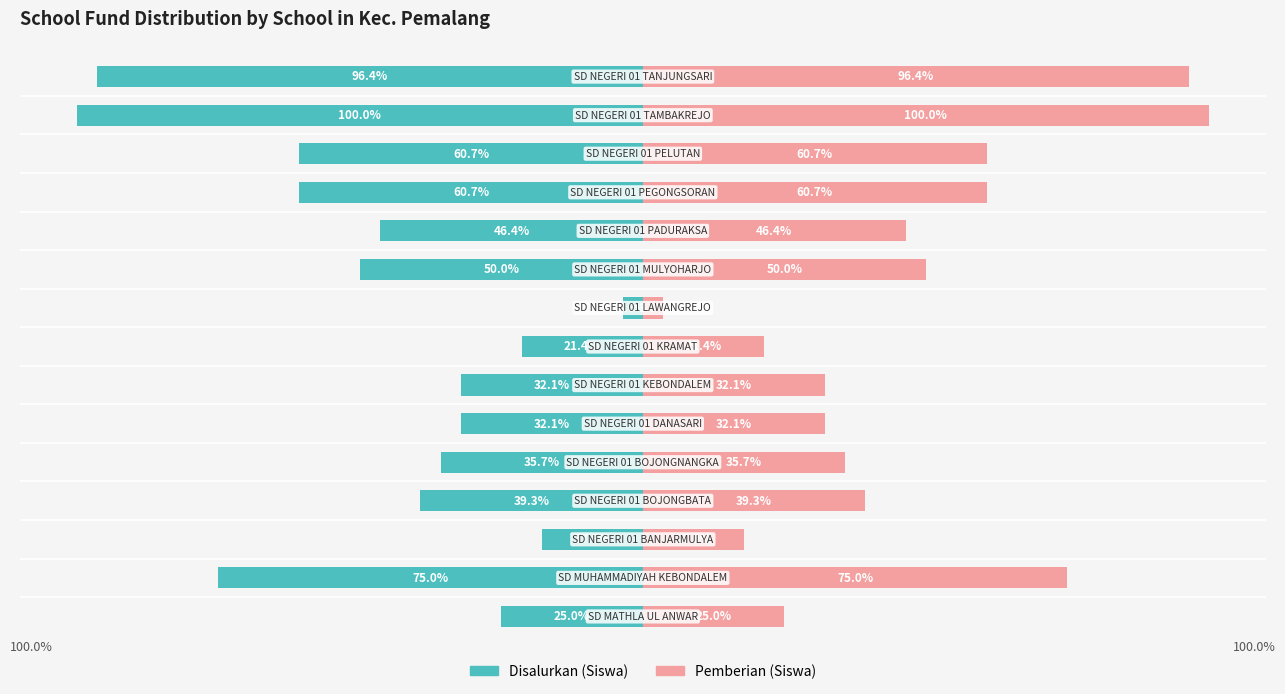

List the series in order of their overall mean, lowest first.

Disalurkan (Siswa), Pemberian (Siswa)